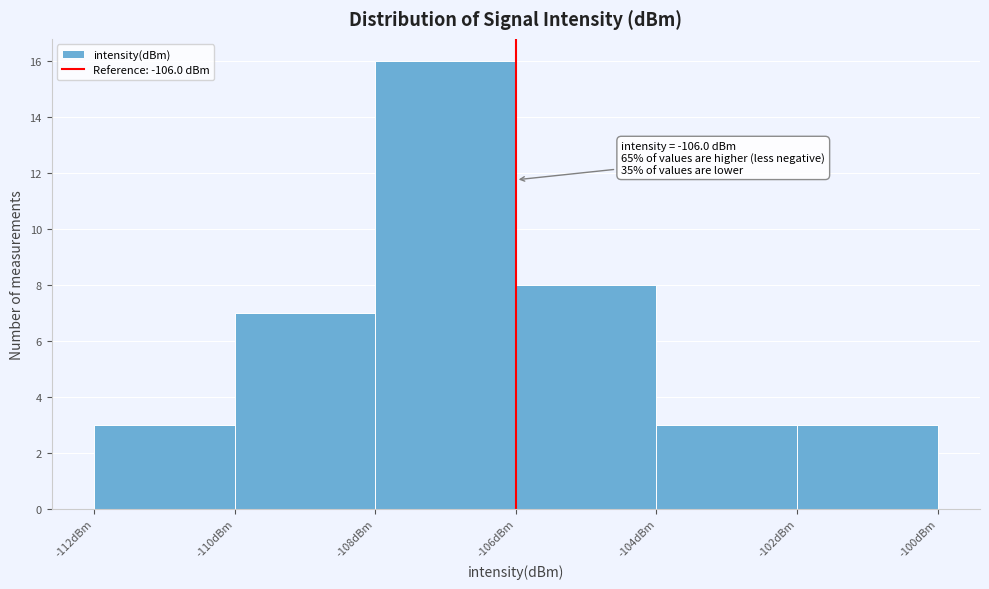

Which range on the x-axis has the tallest bar?

-108 to -106